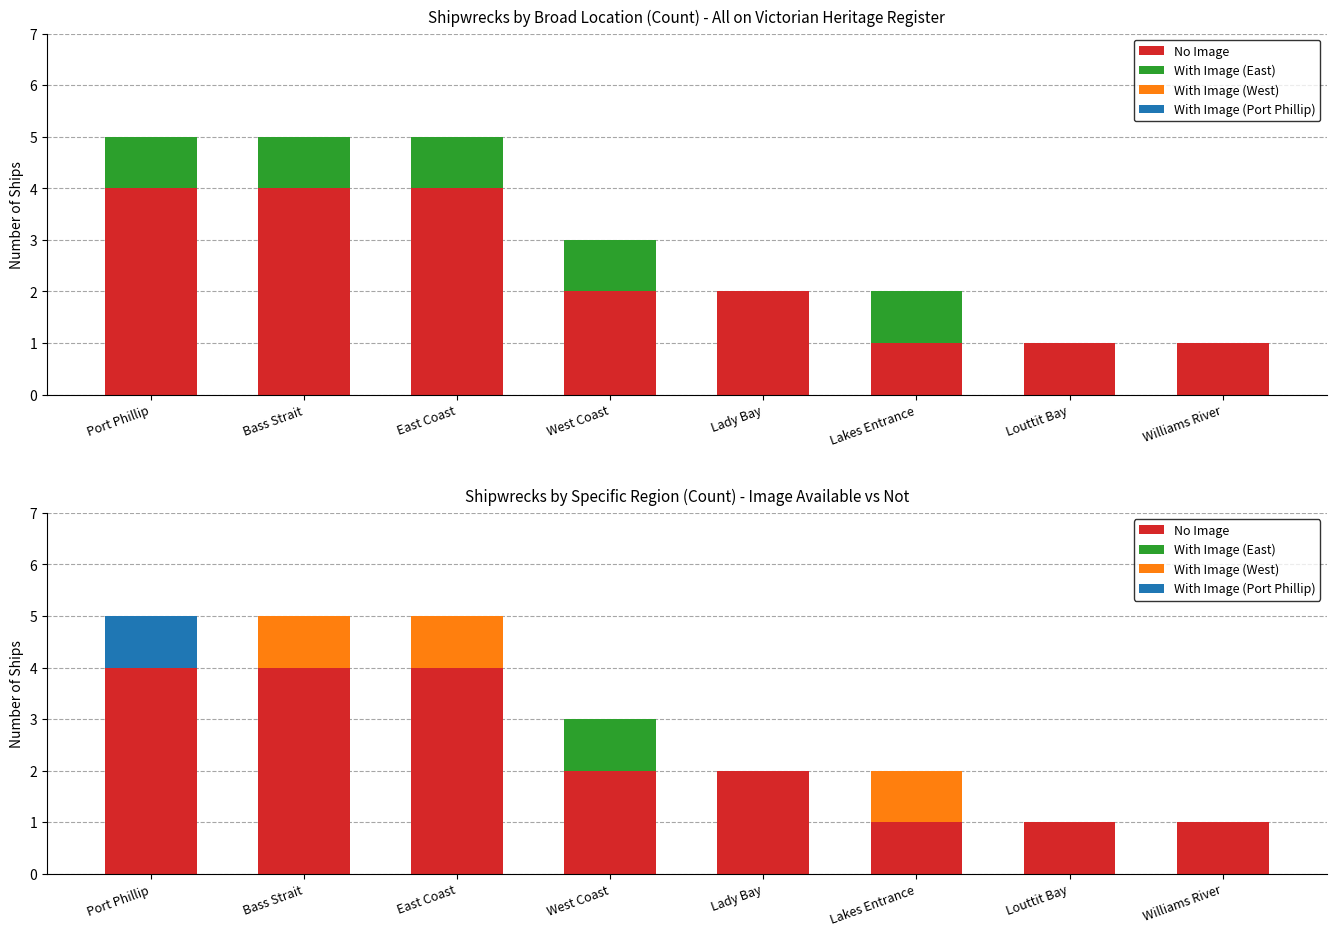

How many bars are there in each group?

4